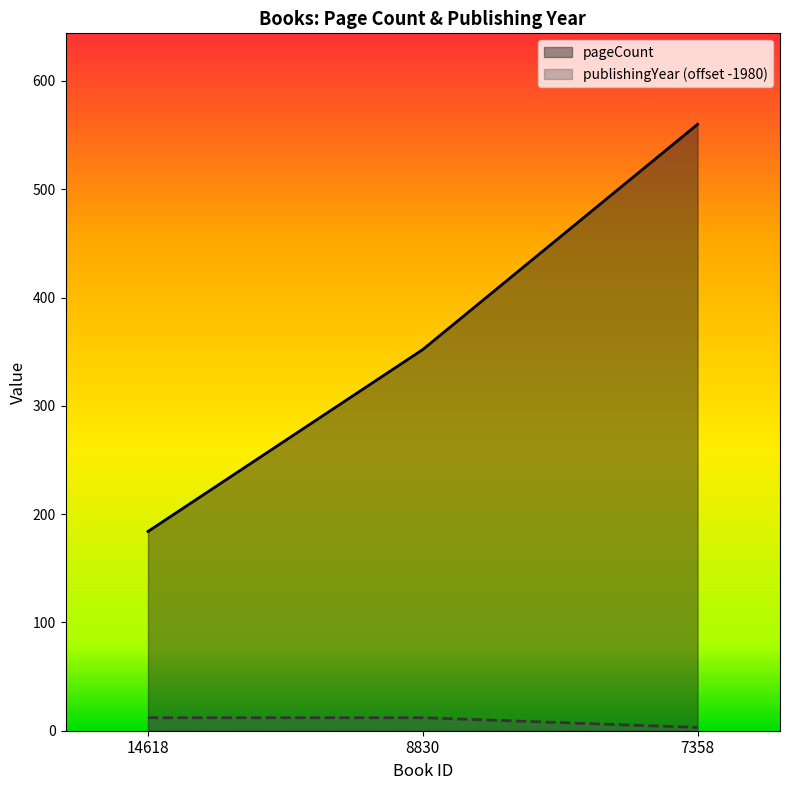

The publishingYear (offset -1980) series shows 12 at 8830. True or false?

True